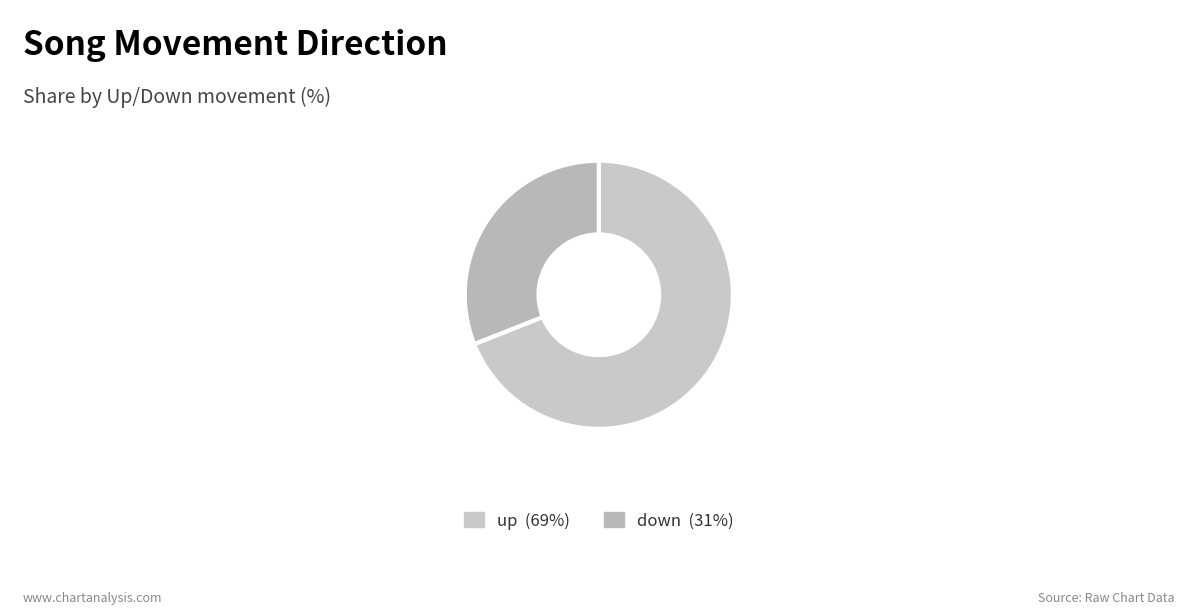

Which slice represents more than half of the pie?

up